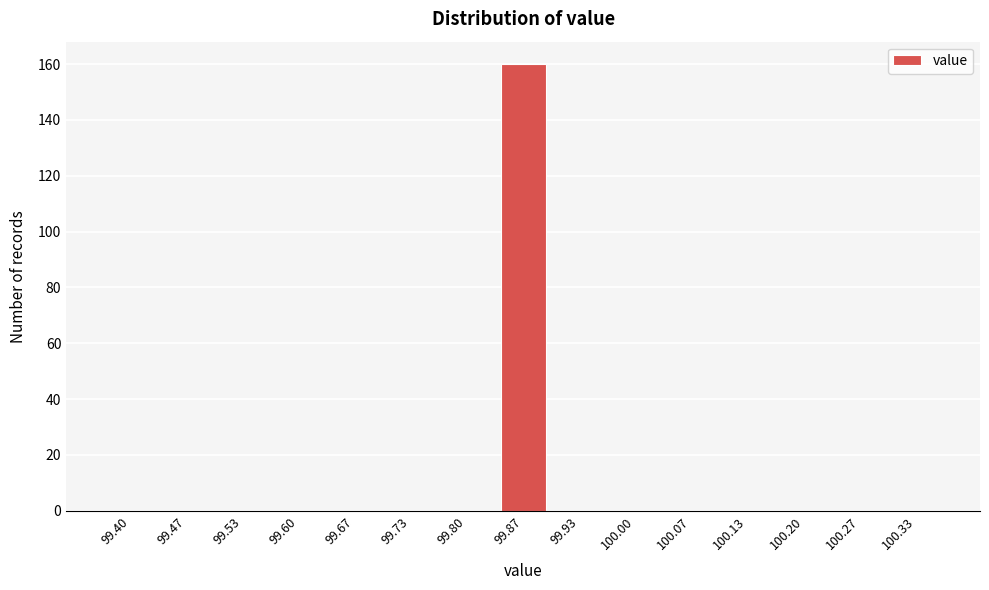

Reading right to left, transcribe all the data shown in this chart.

100.33=0	100.27=0	100.20=0	100.13=0	100.07=0	100.00=0	99.93=0	99.87=160	99.80=0	99.73=0	99.67=0	99.60=0	99.53=0	99.47=0	99.40=0